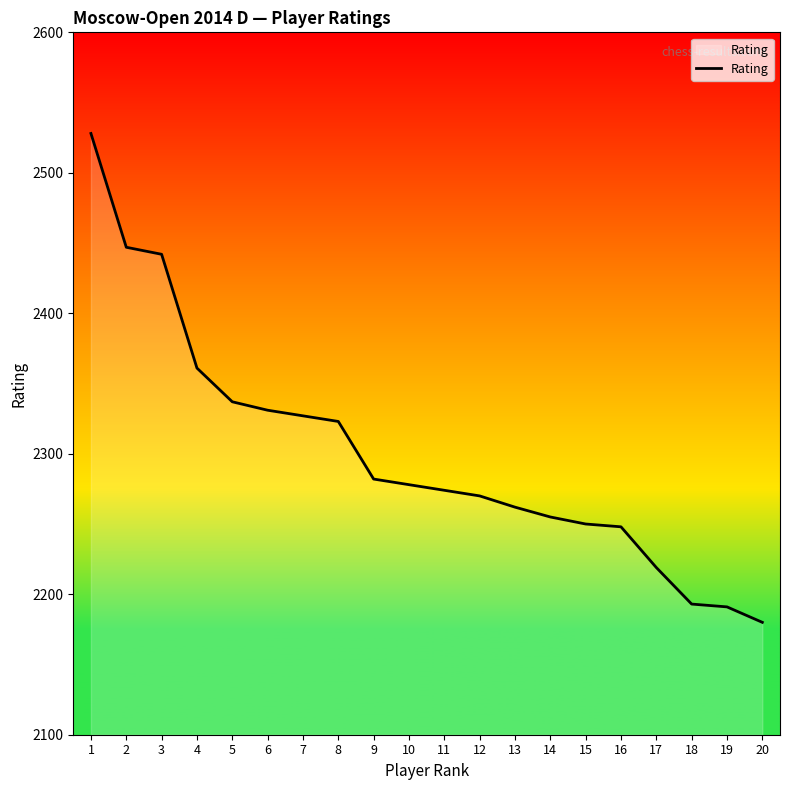

Which category has the highest value across all series?

1